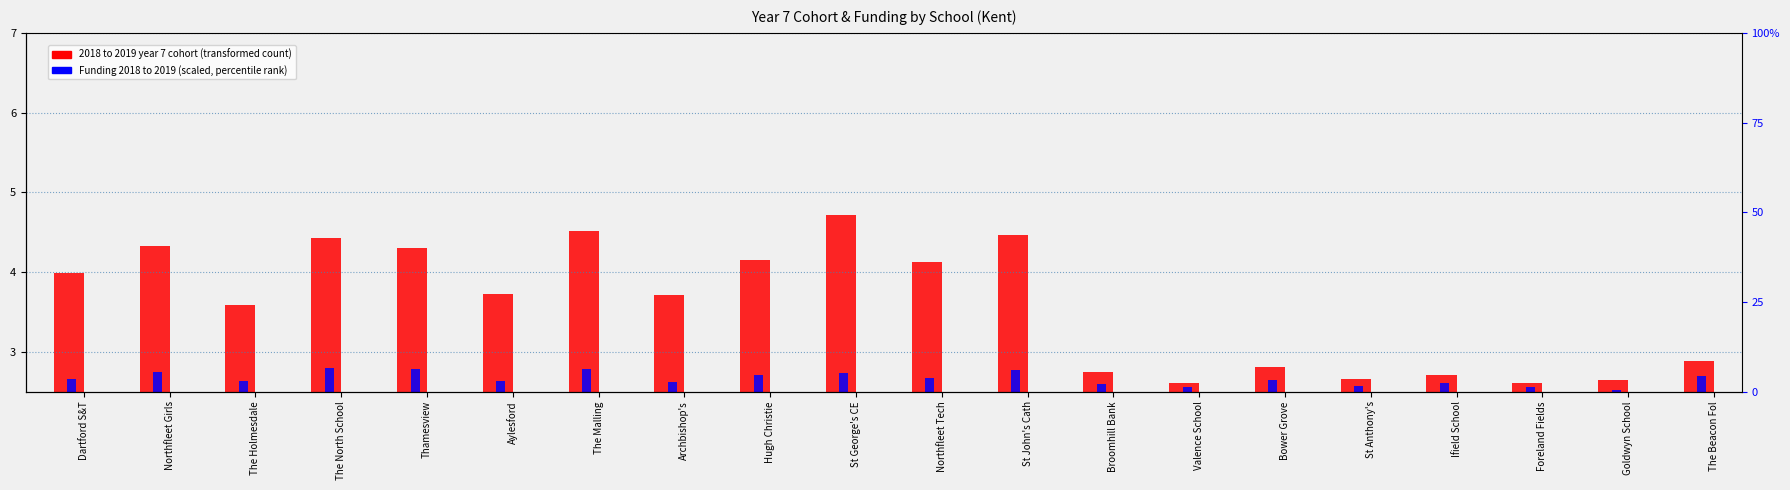

What is the label of the 11th bar from the left?

Northfleet Tech